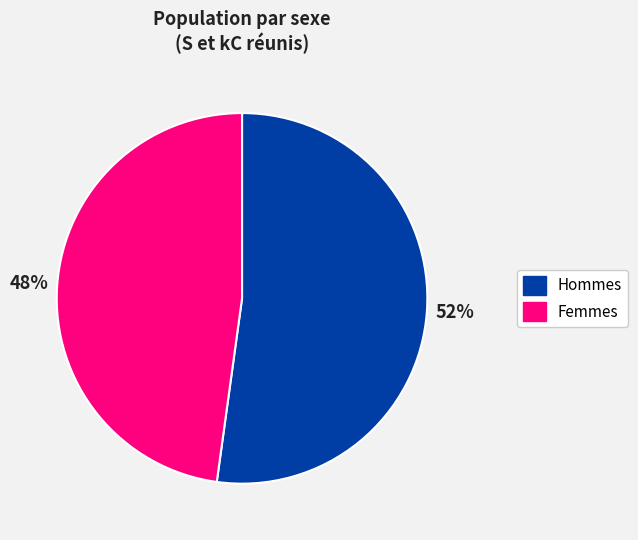

To the nearest percent, what is the average slice percentage?

50%